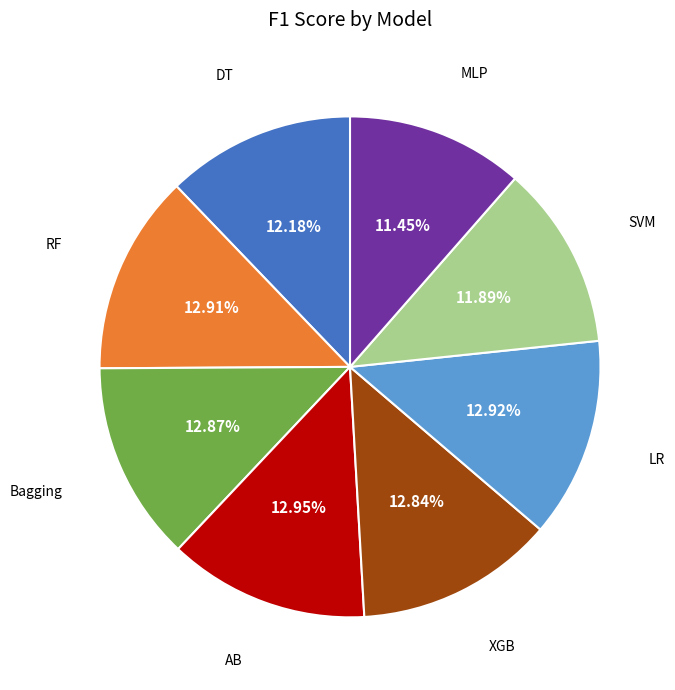

Is there any slice that represents more than half of the pie?

No